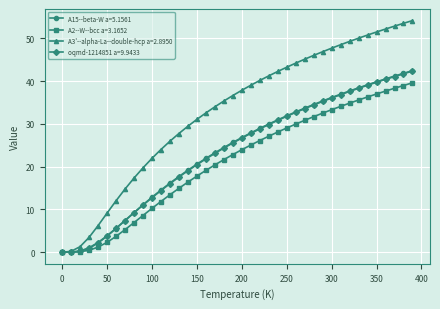

True or false: oqmd-1214851 a=9.9433 has more than 1 points higher than both neighbors.

False